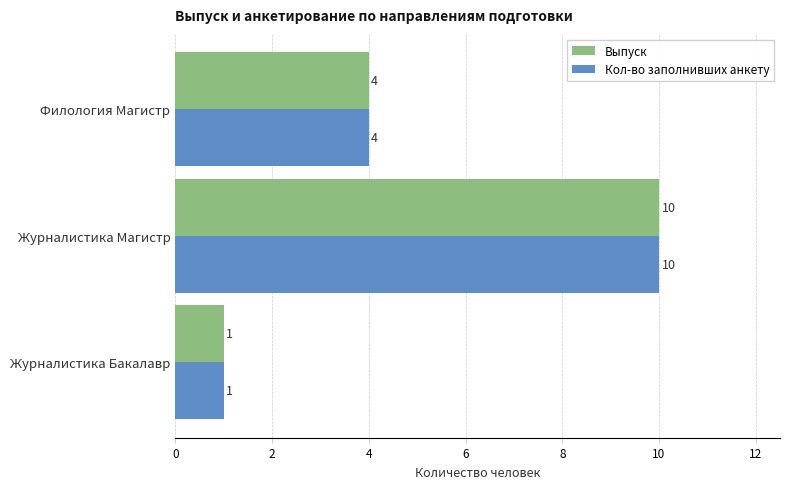

At which label is Кол-во заполнивших анкету closest to 5?

Филология Магистр